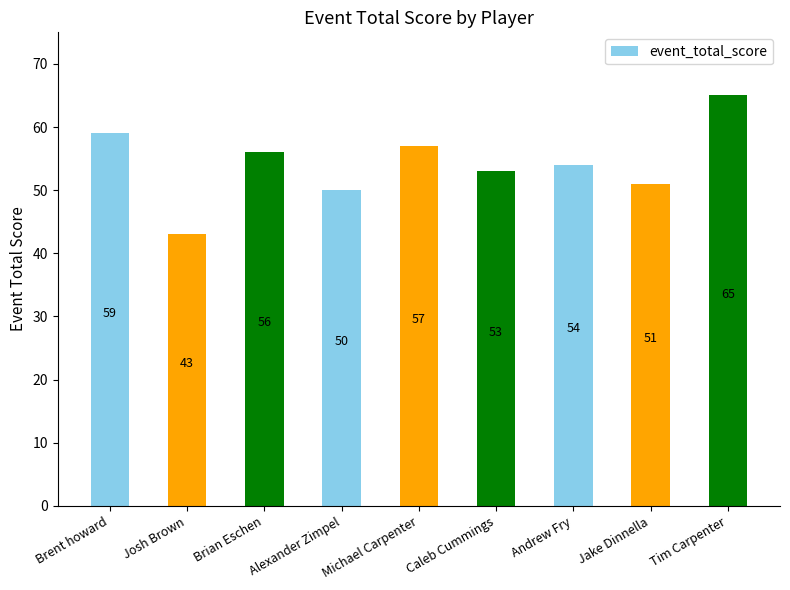

Which label corresponds to the smallest value in the chart?

Josh Brown